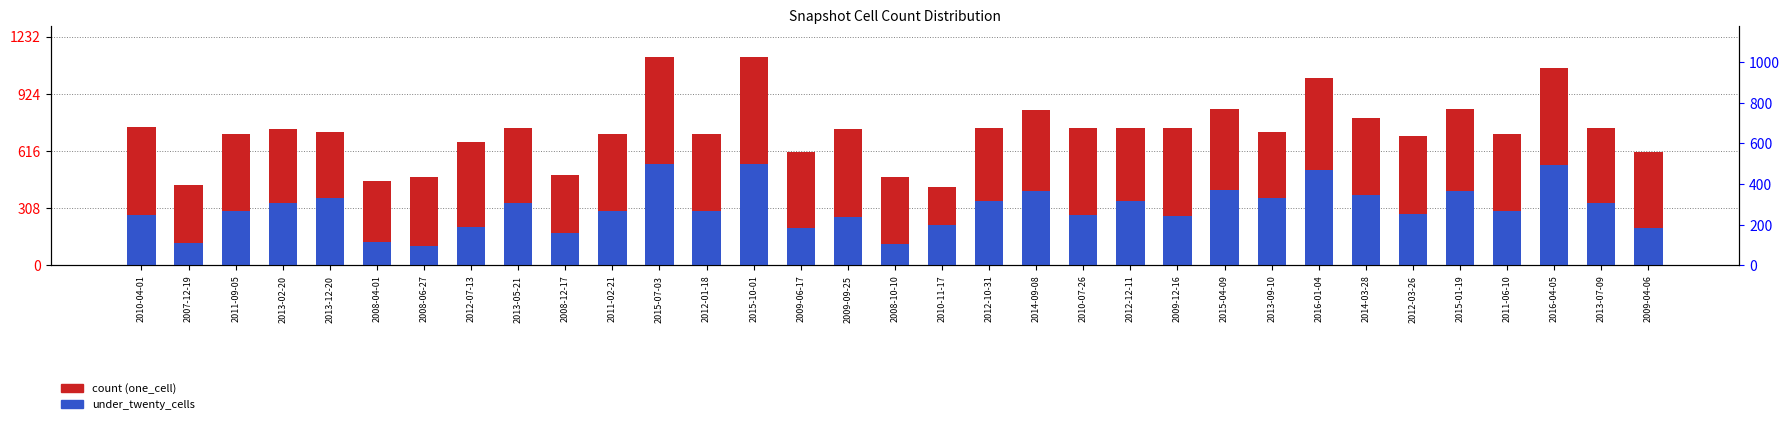

What is the label of the 18th bar from the left?

2010-11-17